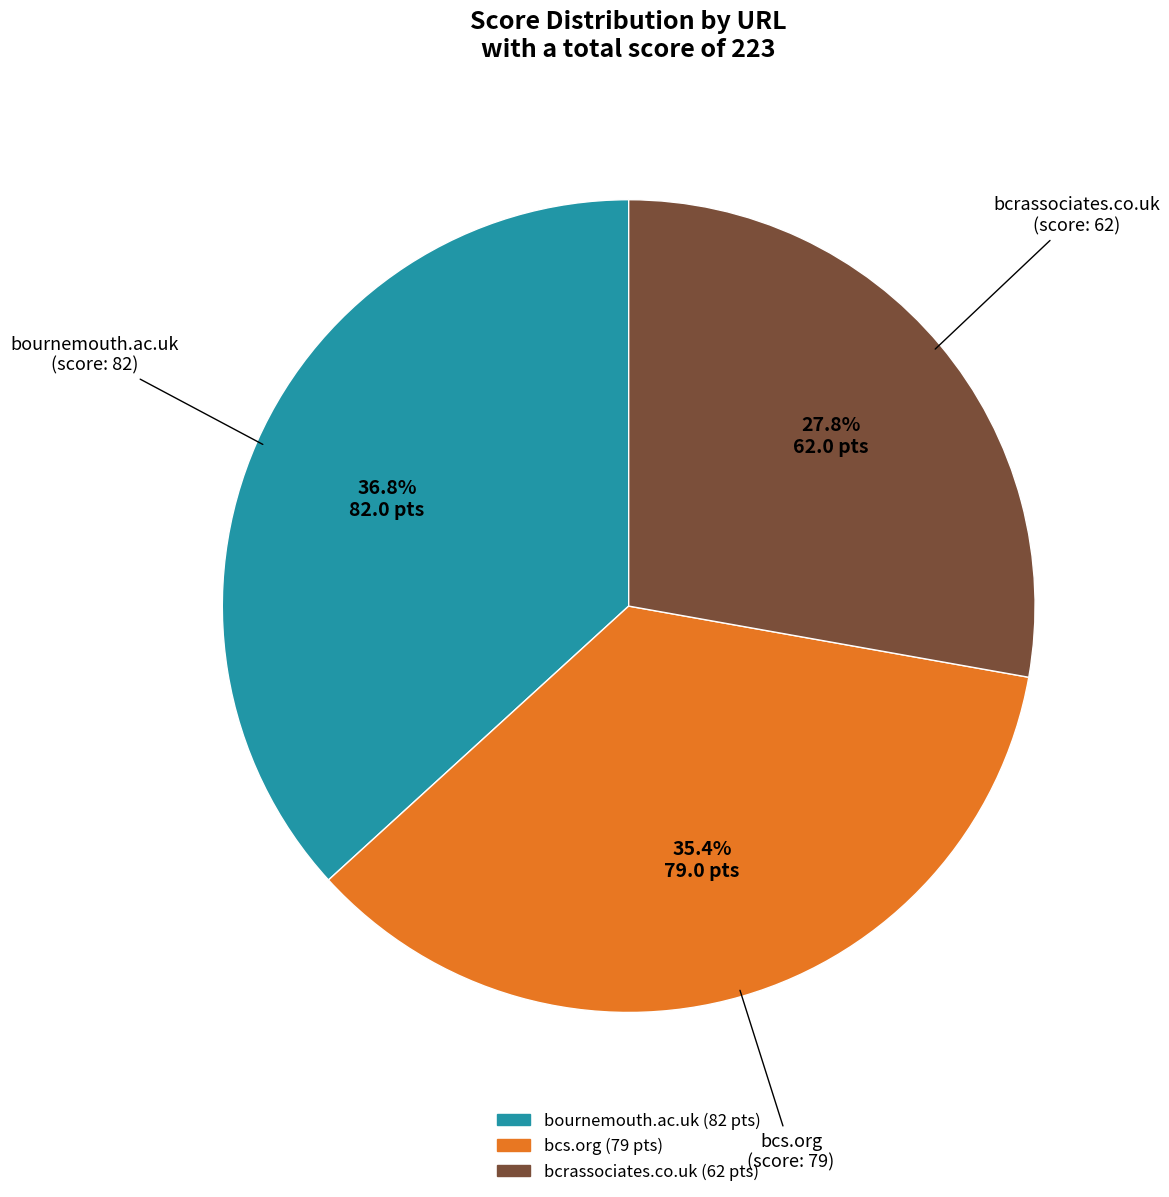

How many segments does this pie chart have?

3